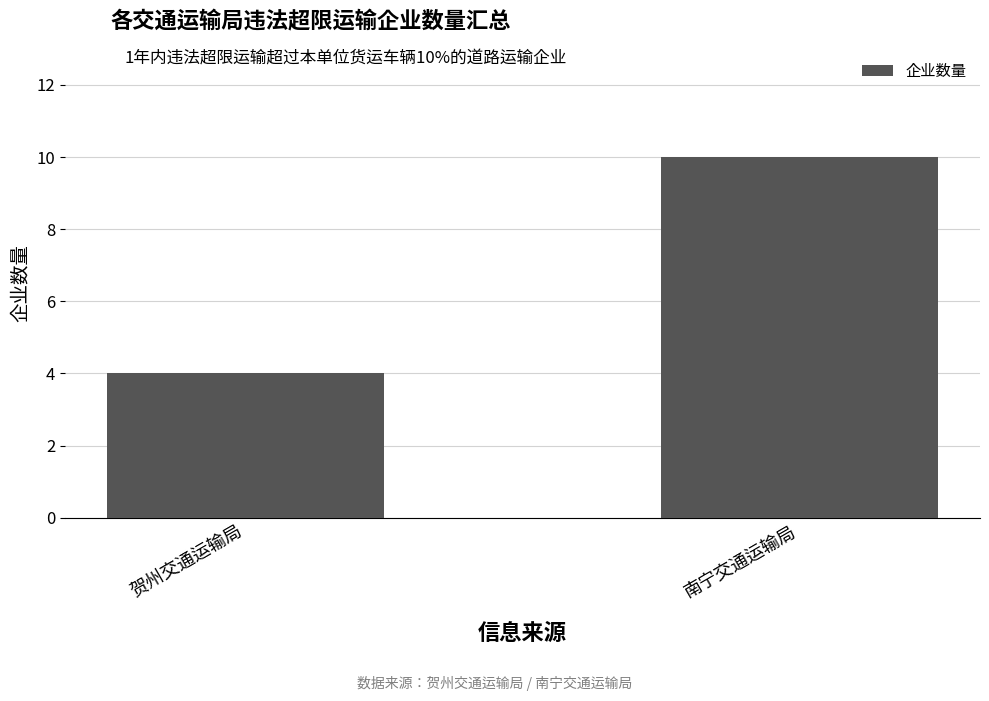

What is the approximate value at 南宁交通运输局?

10